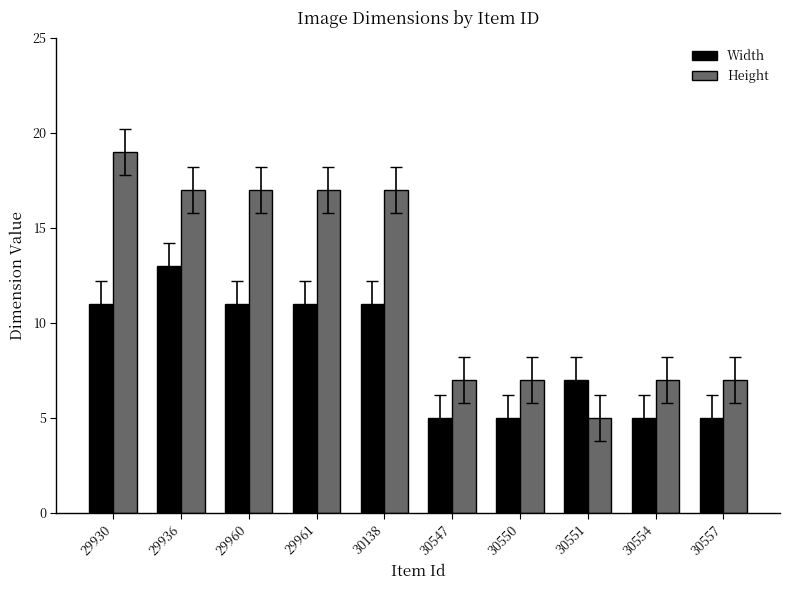

What is the average value of the Width series?

8